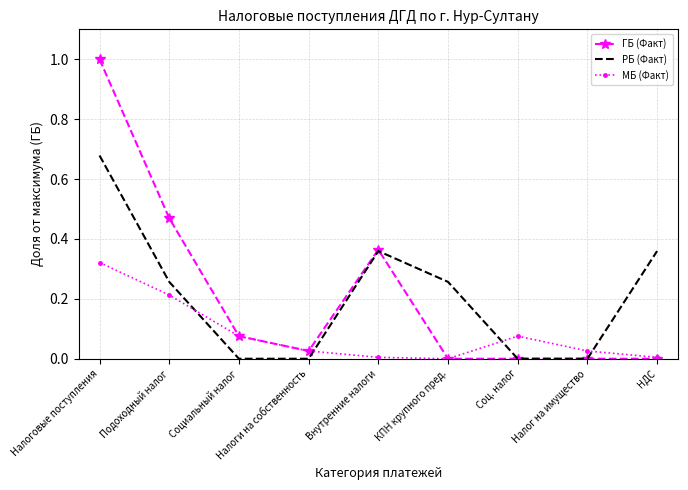

At which category is the sum across all series the highest?

Налоговые поступления